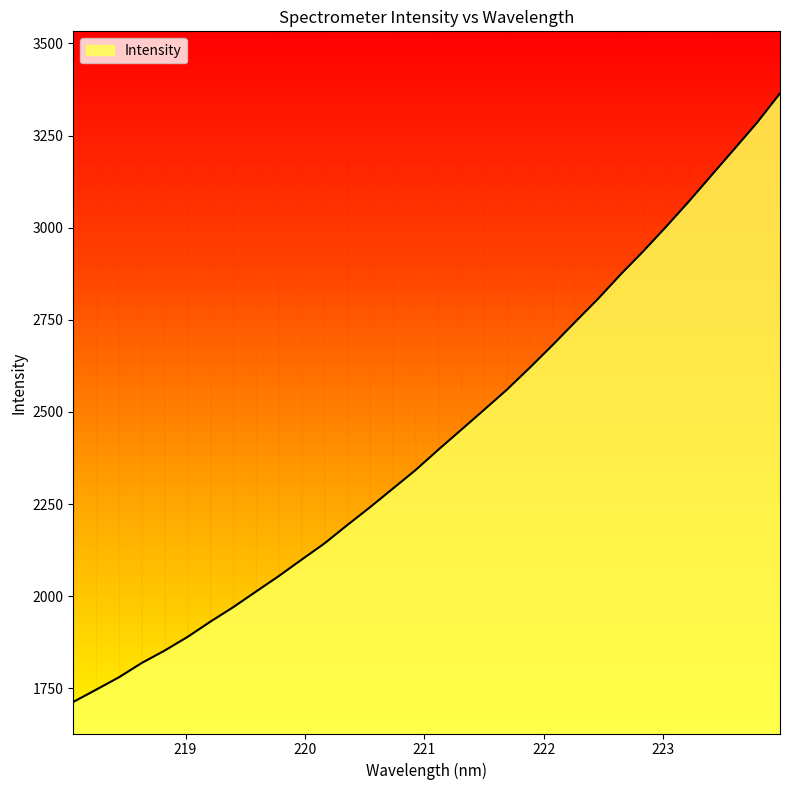

How many series are shown in this chart?

1